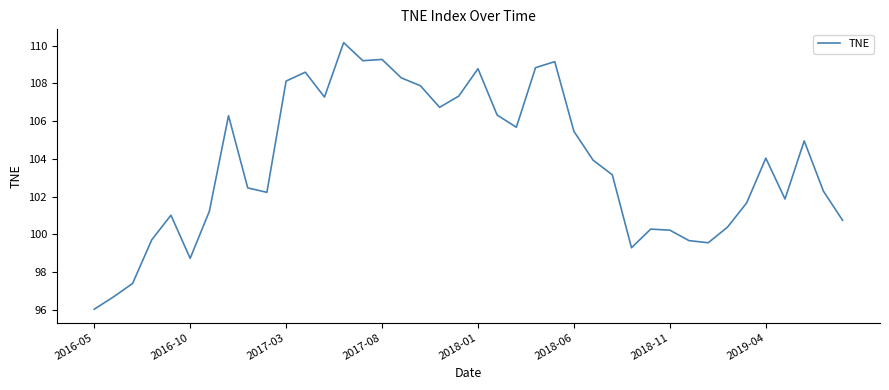

What is the greatest value displayed?

110.2